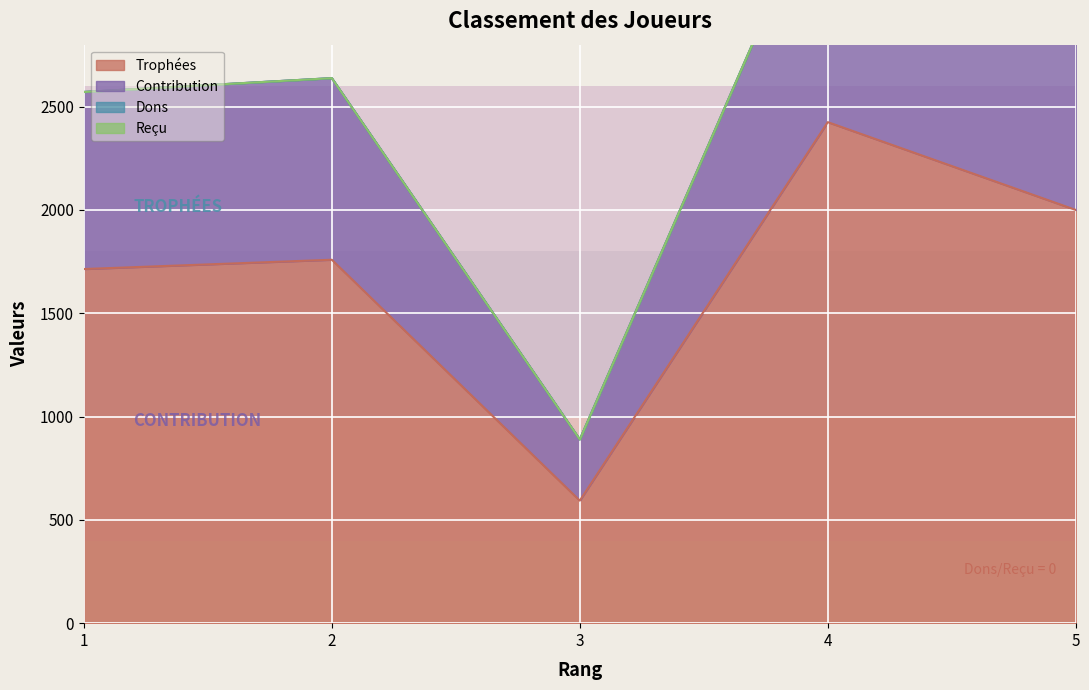

The value of Trophées at 3 is 593. True or false?

True